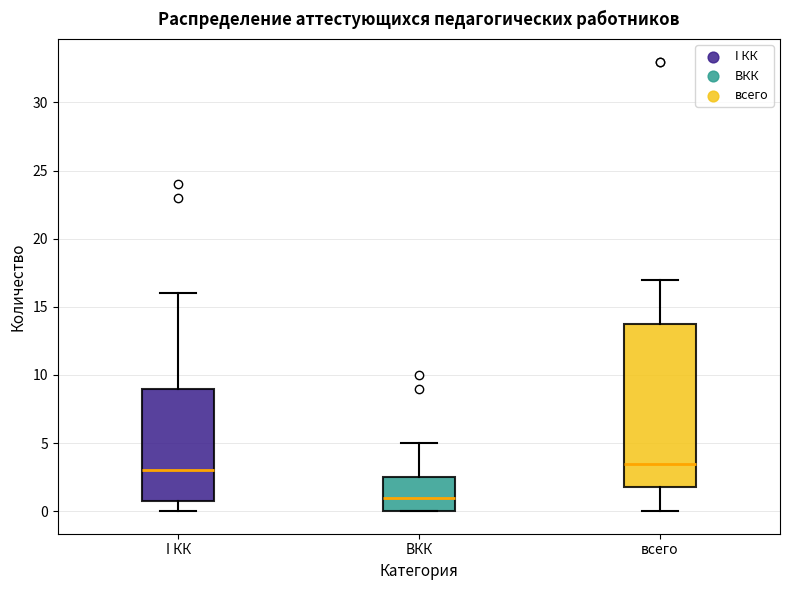

Reading left to right, transcribe this box plot: for each box, give where its median line is, the range the box spans, and where its two whiskers end, as read against the y-axis. The values are not printed on the chart, so give them approximately, as read against the axis.

I КК: median 3.0, box 1.0 to 9.0, whiskers 0.0 to 16.0
ВКК: median 1.0, box 0.0 to 2.5, whiskers 0.0 to 5.0
всего: median 3.5, box 2.0 to 14.0, whiskers 0.0 to 17.0